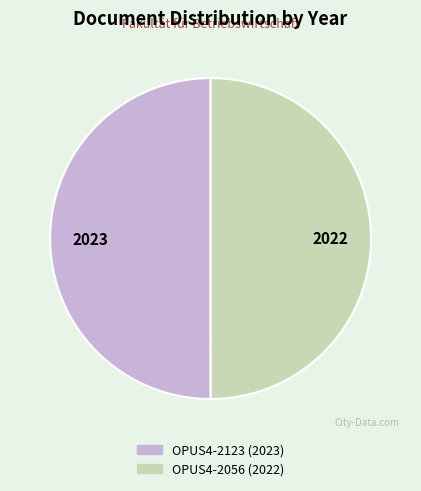

True or false: OPUS4-2056 accounts for 35% of the total.

False